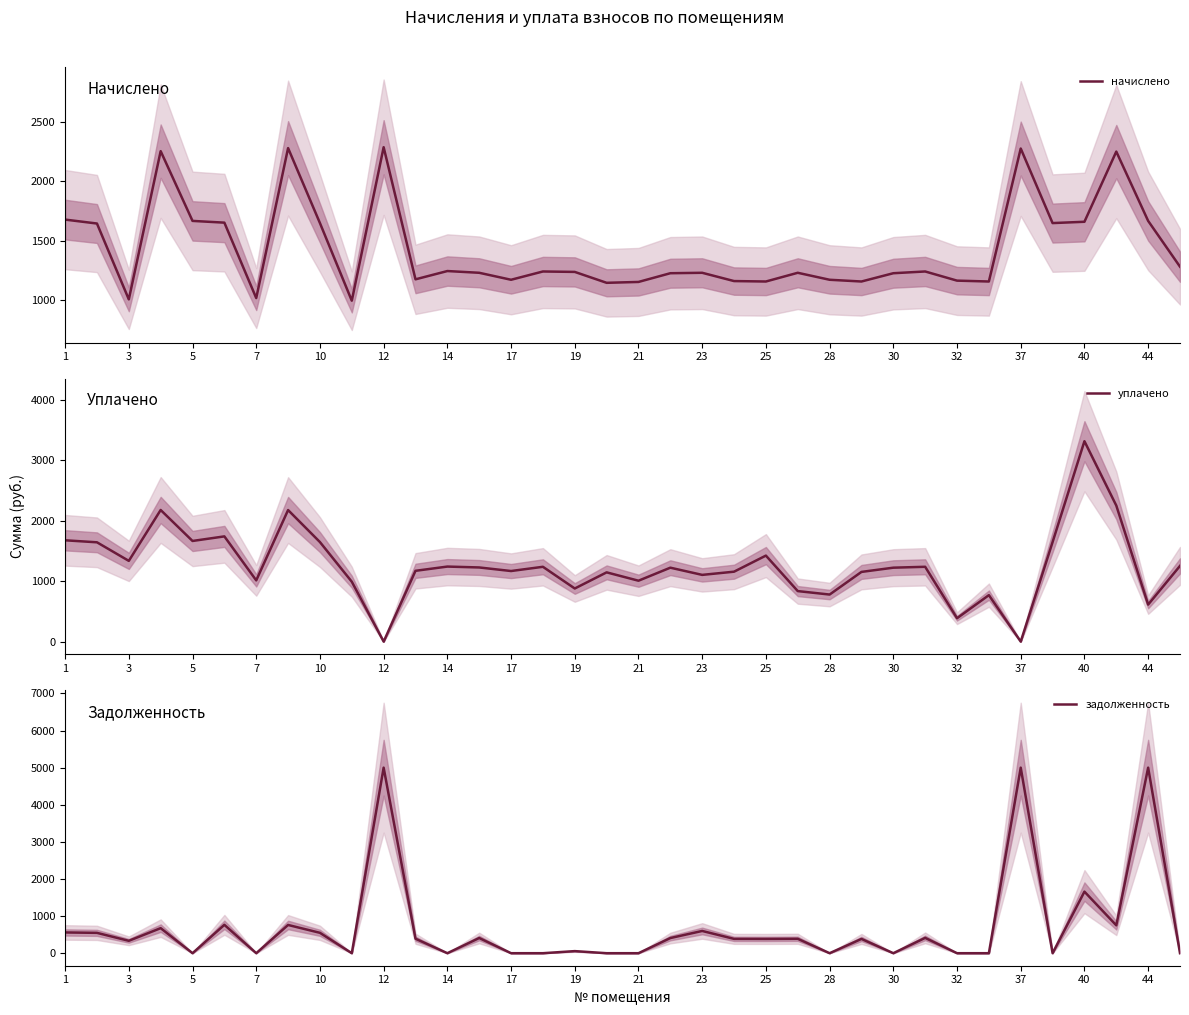

How many times do начислено and задолженность cross each other?

6